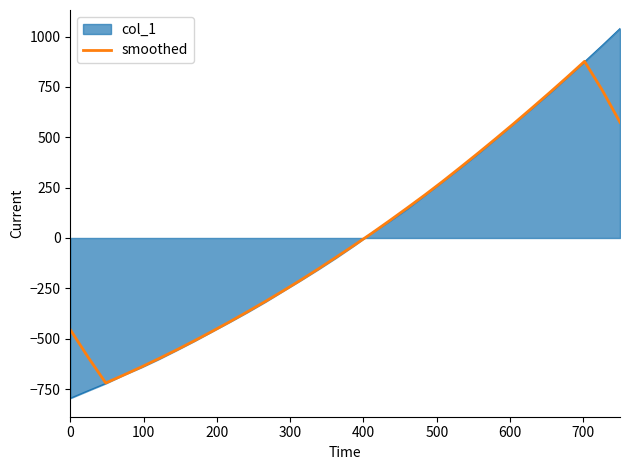

List the series in order of their peak value, highest first.

col_1, smoothed